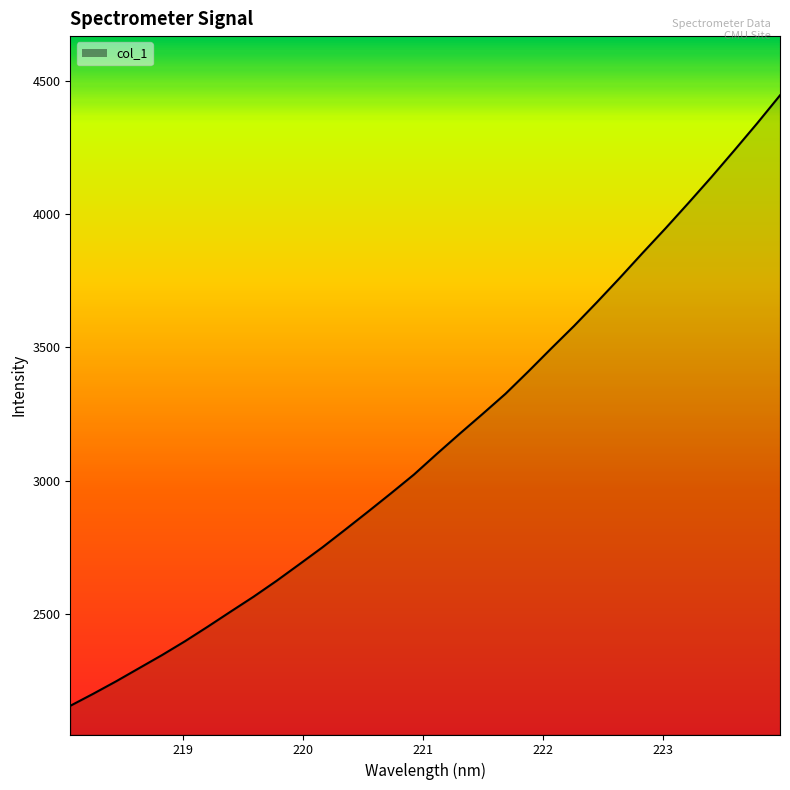

What is the difference between the second highest and second lowest values?

2141.3